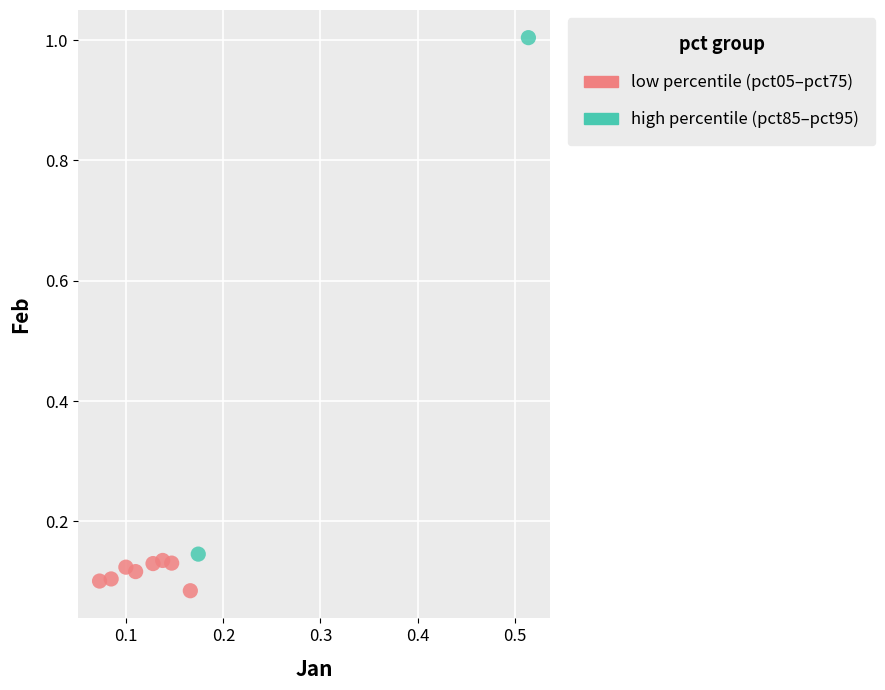

Which series contains the highest Y value?

high percentile (pct85–pct95)